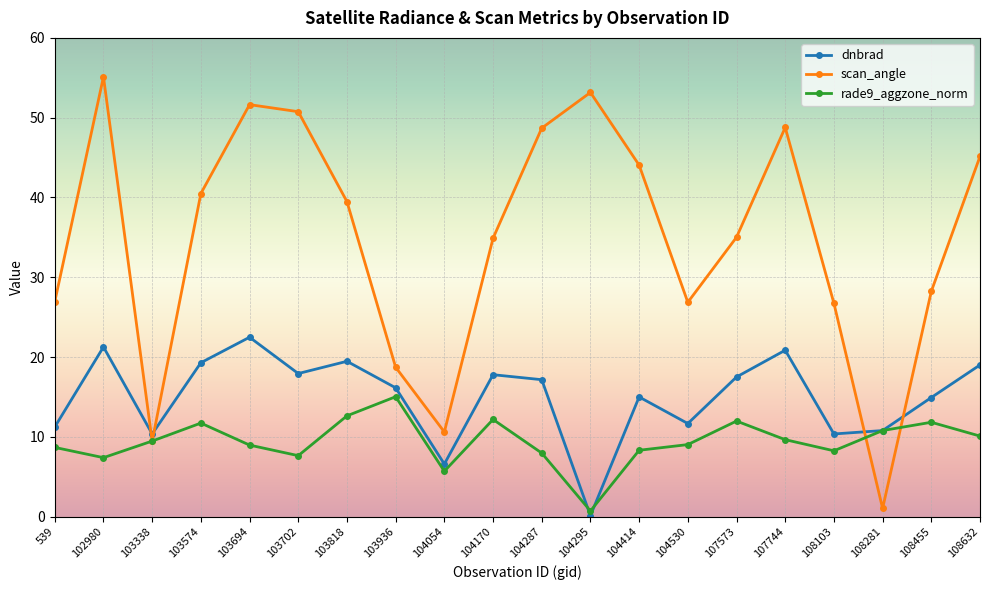

How many interior local valleys does the rade9_aggzone_norm series have?

5